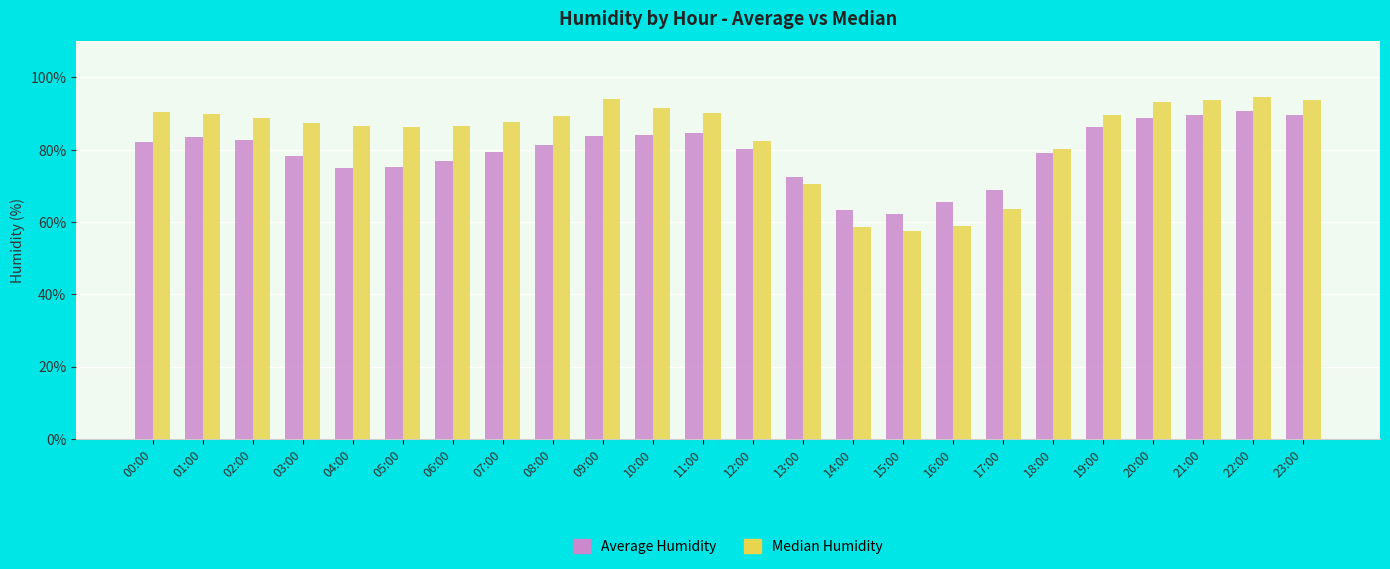

How many bars are there in total?

48